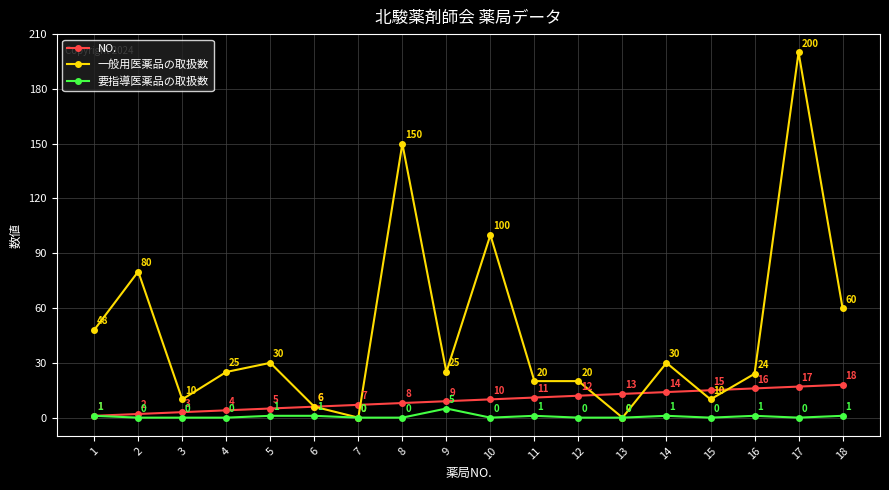

How many 要指導医薬品の取扱数 values are between 0 and 1?

17